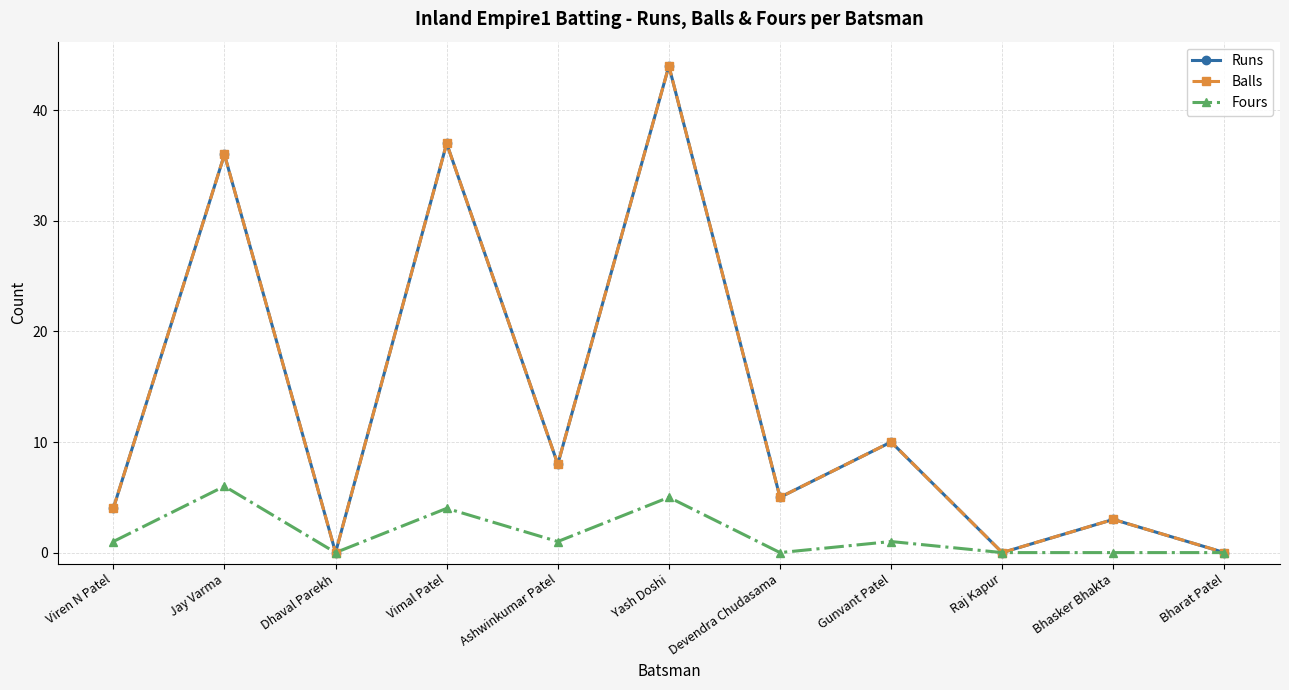

Between Devendra Chudasama and Bharat Patel, which series saw the biggest shift?

Runs